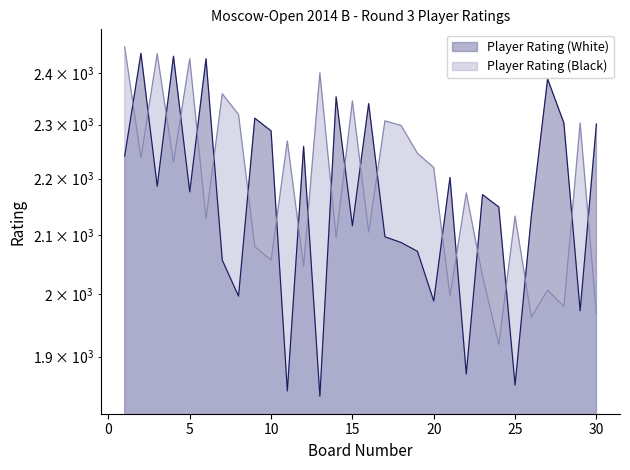

What is the maximum value for Player Rating (Black)?

2452